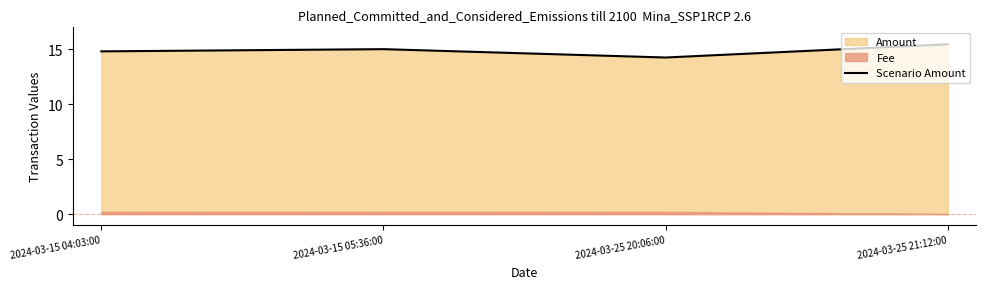

What is the minimum value for Scenario Amount?

14.2